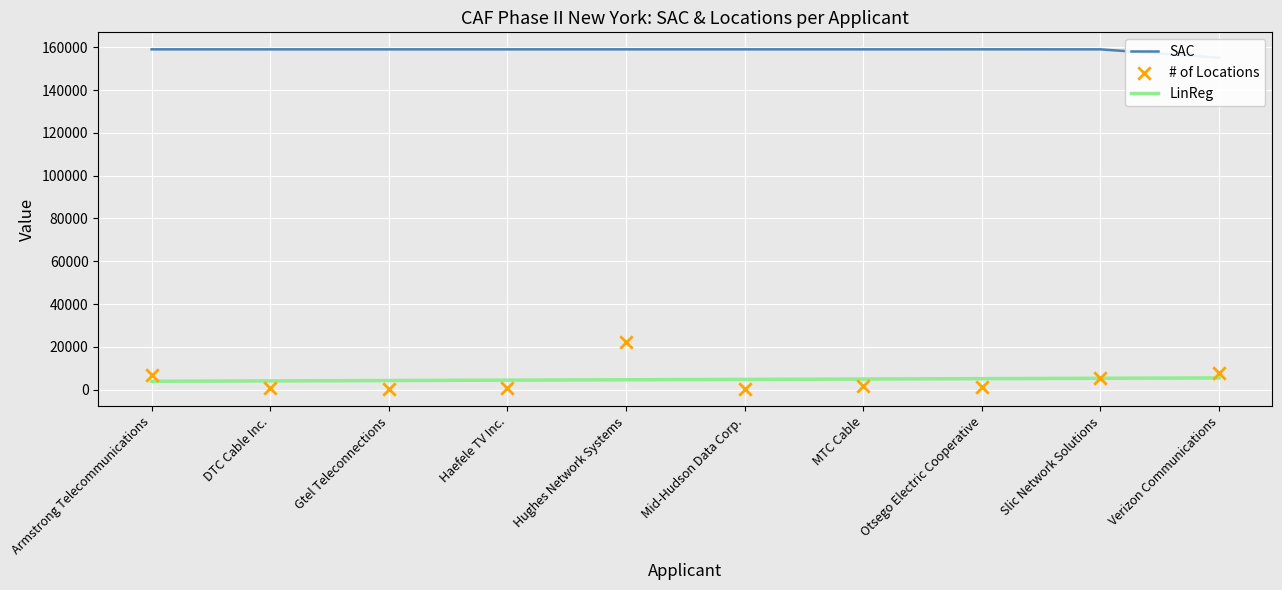

What are all the series names shown in the legend?

SAC, LinReg, # of Locations